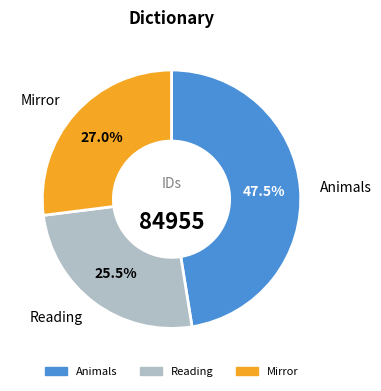

Is there any slice that represents more than half of the pie?

No